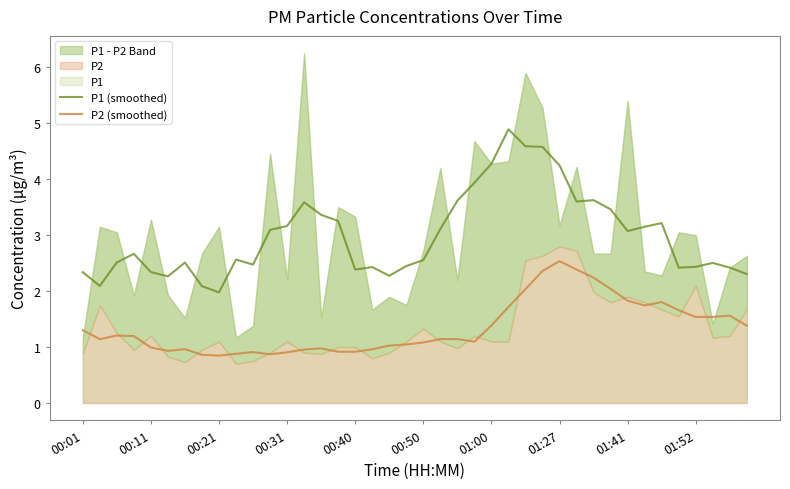

Does the chart display data point markers on the line(s)?

No